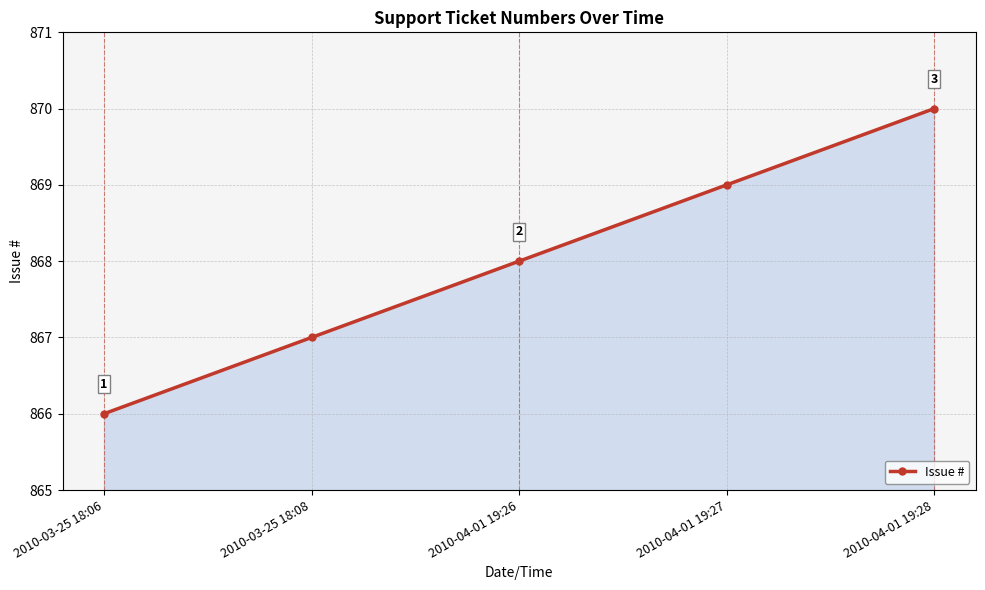

What is the smallest value displayed?

866